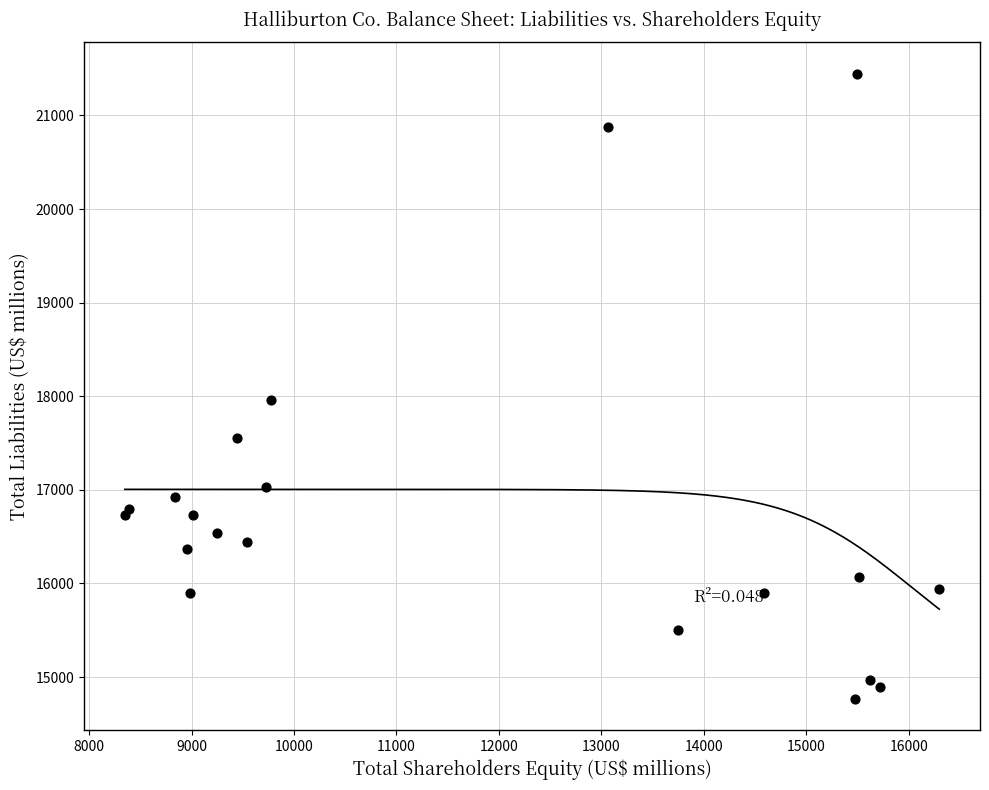

What Y value in the scatter plot is closest to 18107?

17960